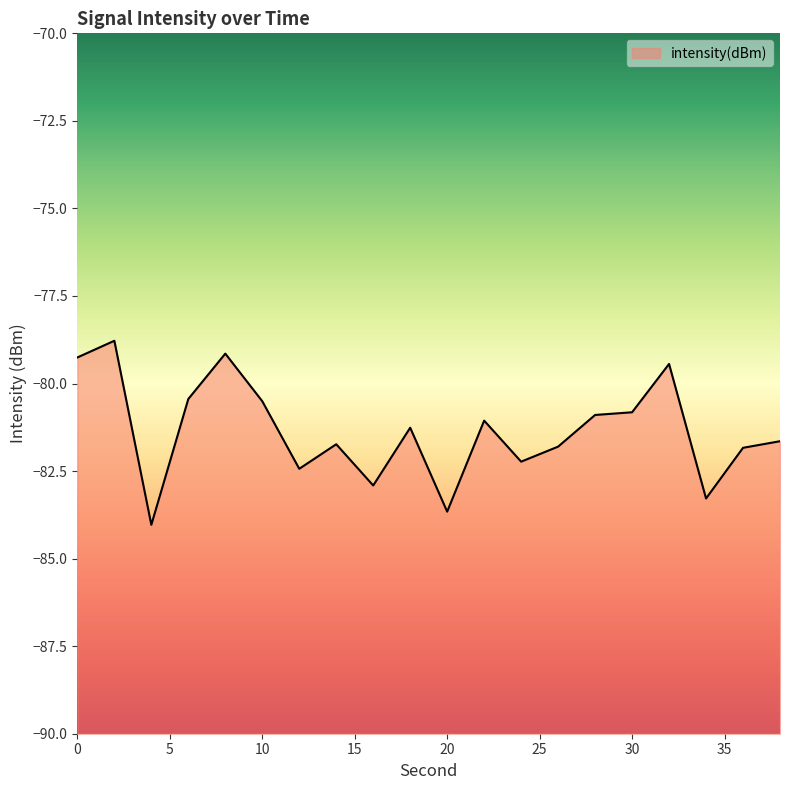

Where is the data nearest to the value -81?

22